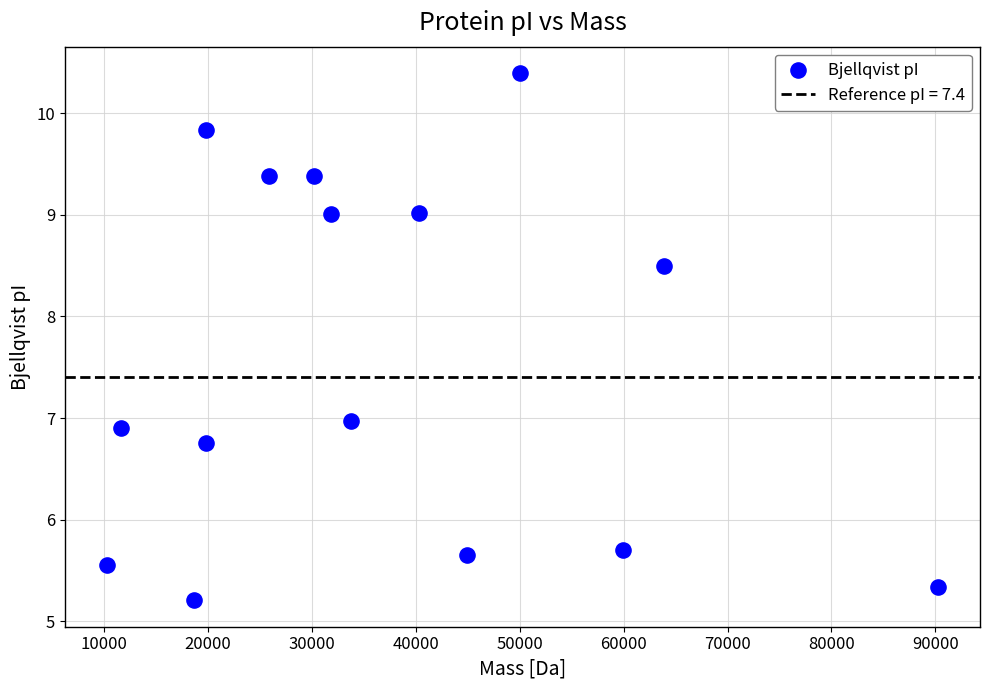

What is the range of X values (max minus min)?

80060.0